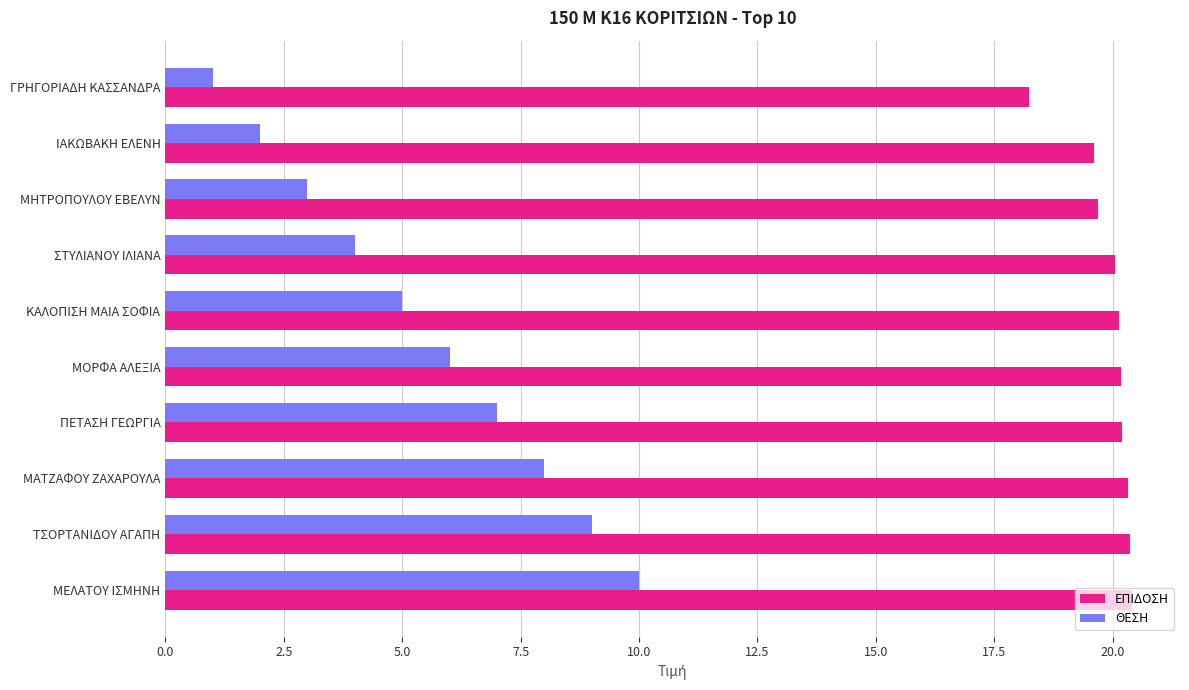

What is the highest value of the ΘΕΣΗ series?

10.0